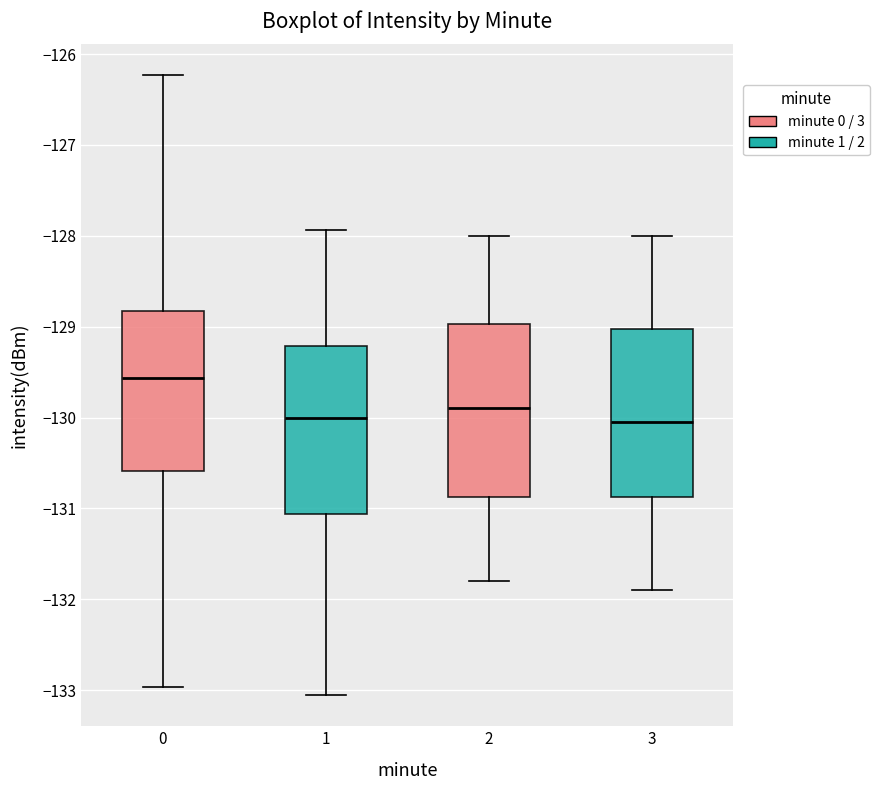

Reading left to right, read every box against the y-axis: the position of its median line, the range the box covers, and the ends of its whiskers. The values are not printed on the chart, so give them approximately, as read against the axis.

0: median -129.6, box -130.6 to -128.8, whiskers -133.0 to -126.2
1: median -130.0, box -131.1 to -129.2, whiskers -133.1 to -127.9
2: median -129.9, box -130.9 to -129.0, whiskers -131.8 to -128.0
3: median -130.0, box -130.9 to -129.0, whiskers -131.9 to -128.0